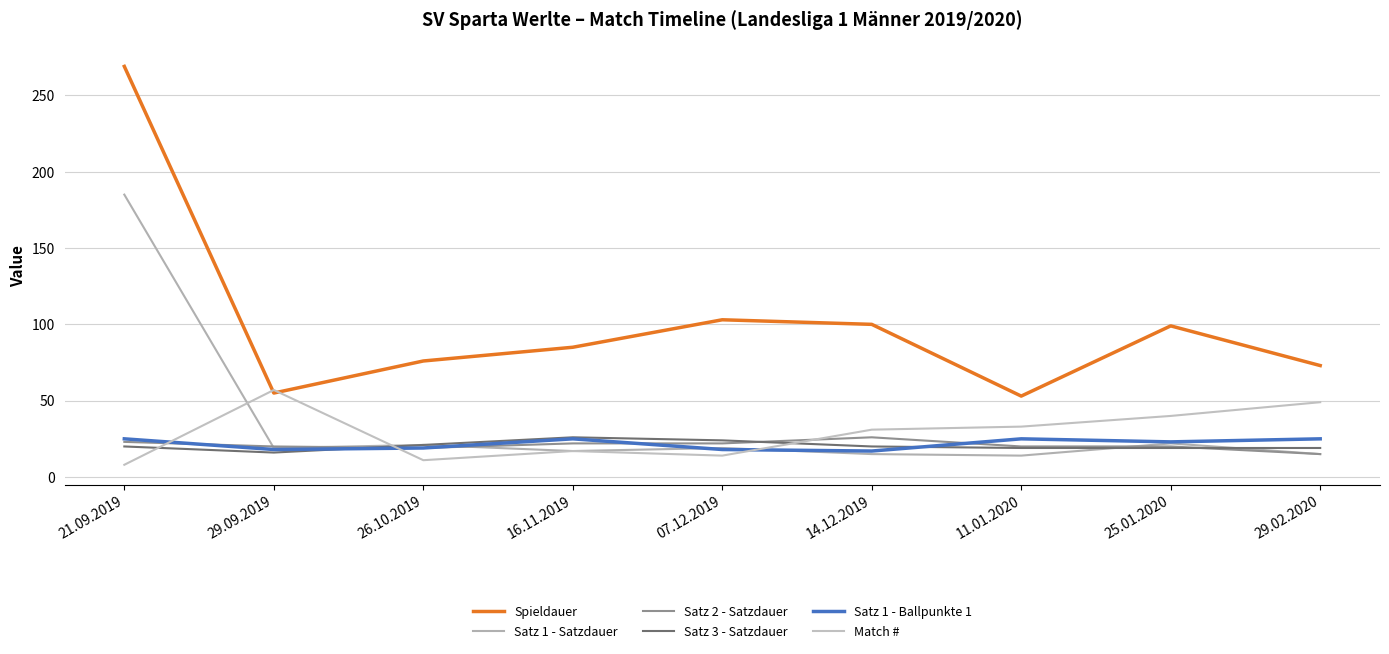

What is the label of the 5th point from the right?

07.12.2019